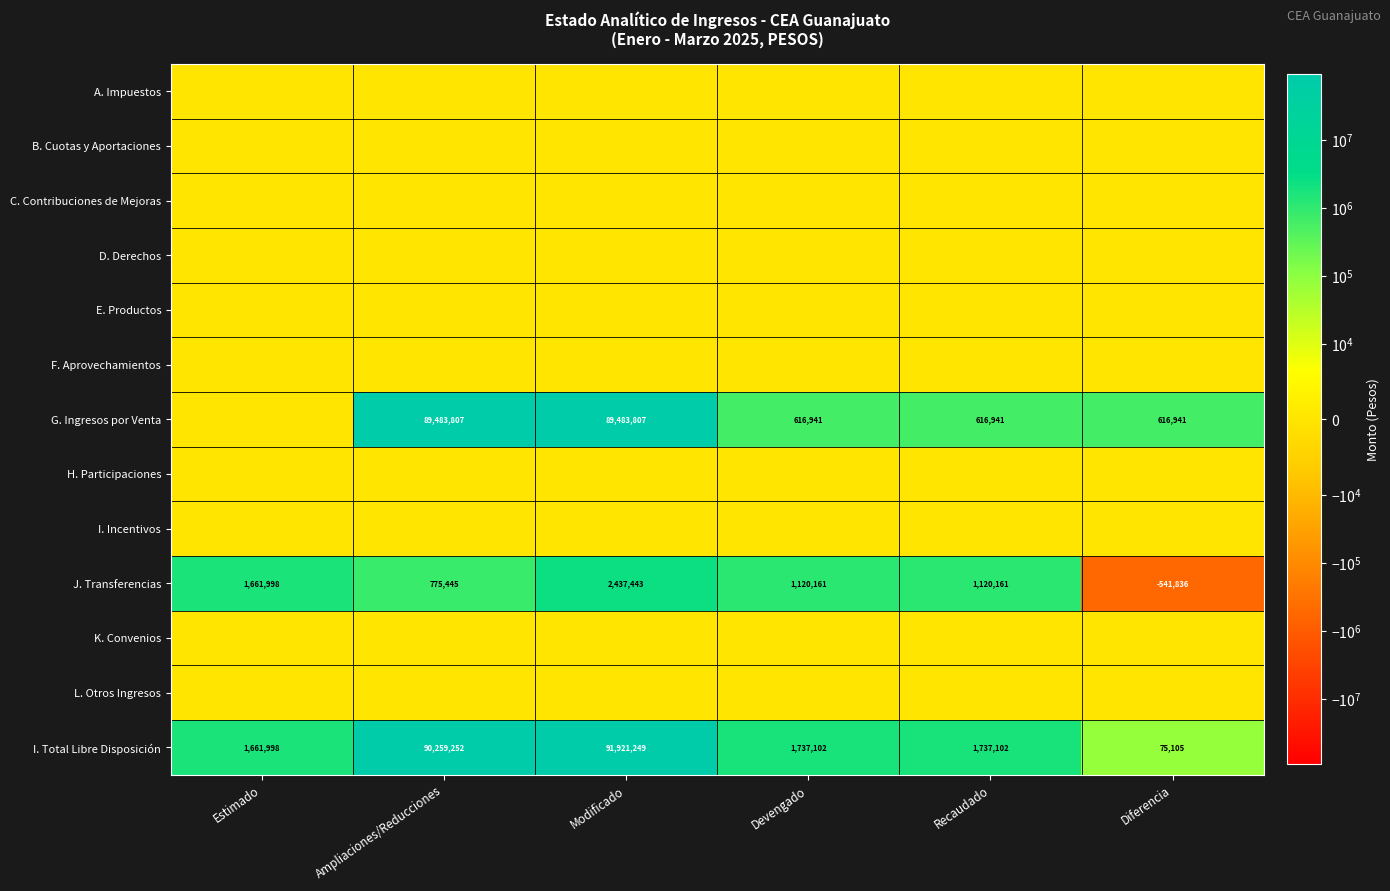

What is the sum of all I. Total Libre Disposición values?

187391808